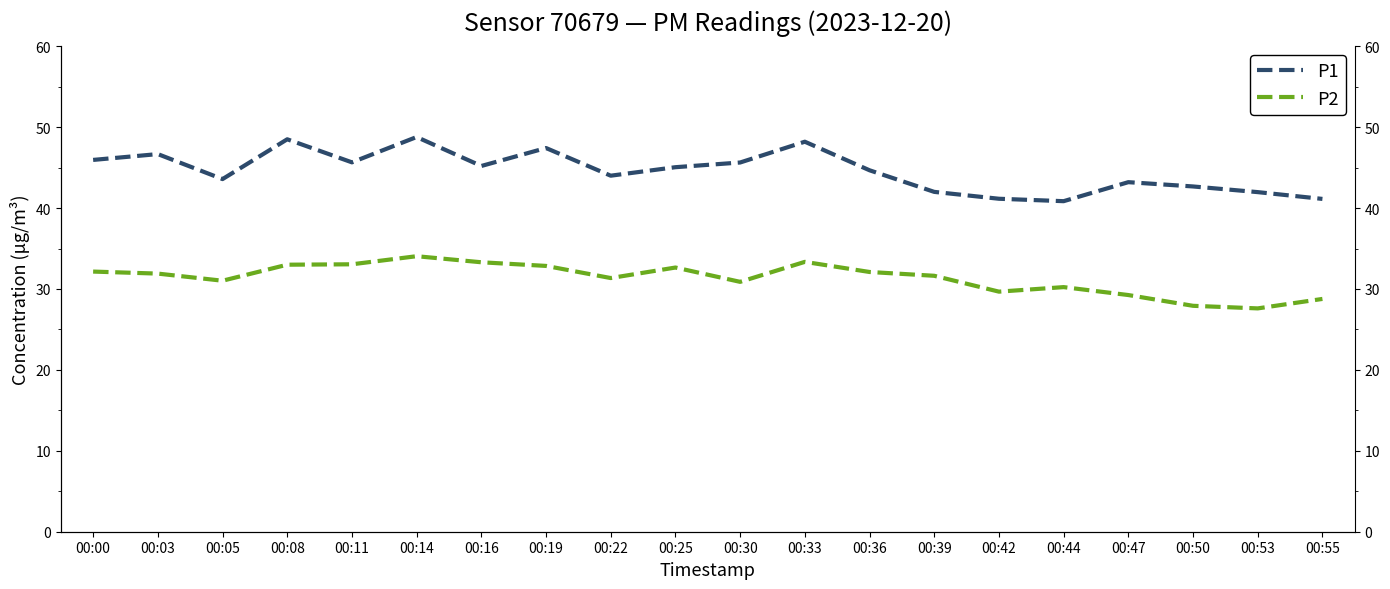

What are all the series names shown in the legend?

P1, P2